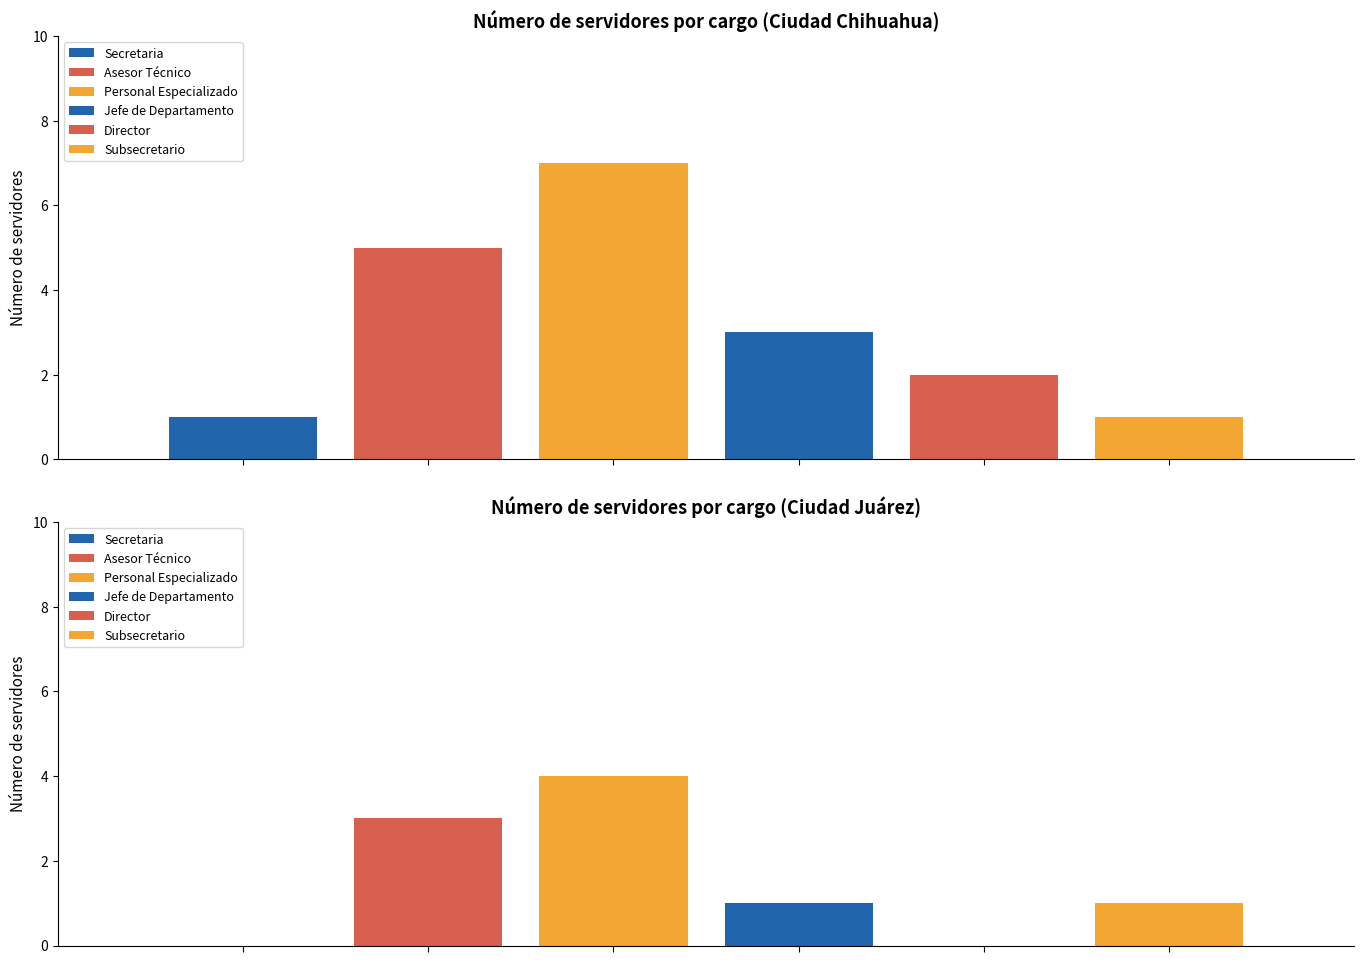

What is the sum of the Jefe de Departamento values at Personal Especializado and Jefe de Departamento?

4